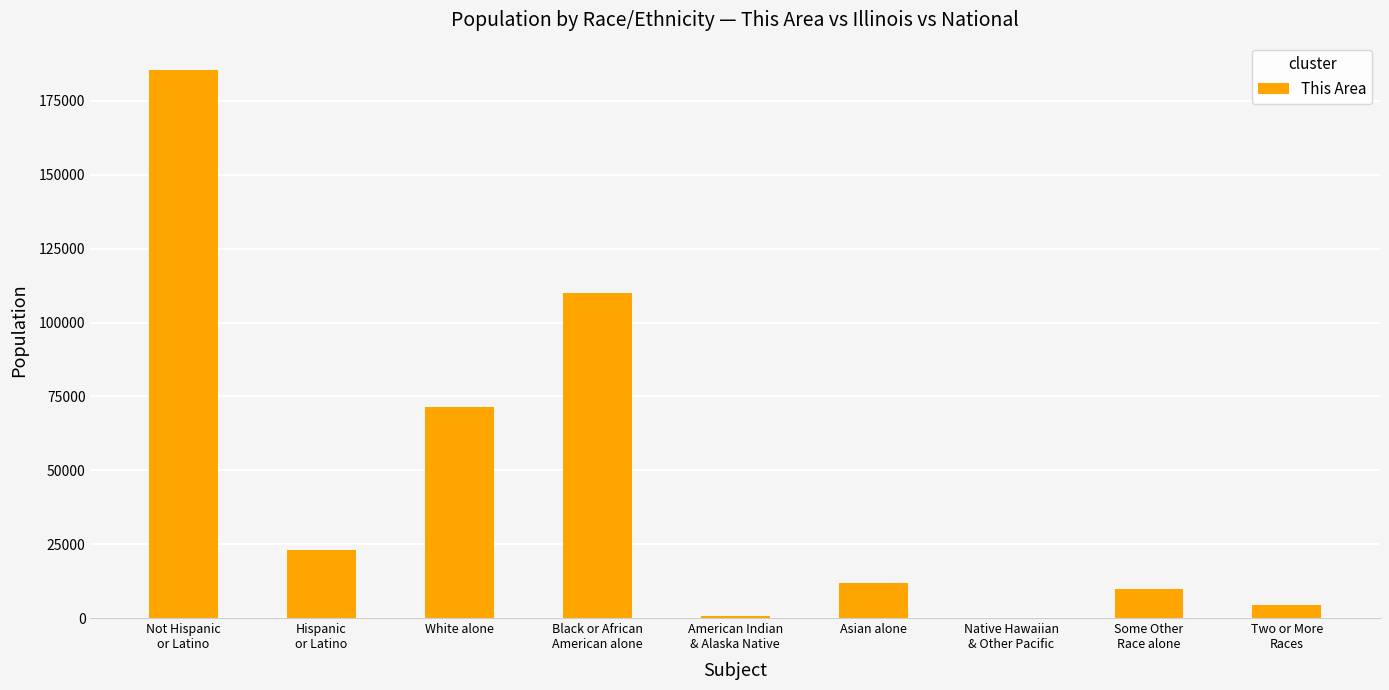

What is the greatest value displayed?

185452